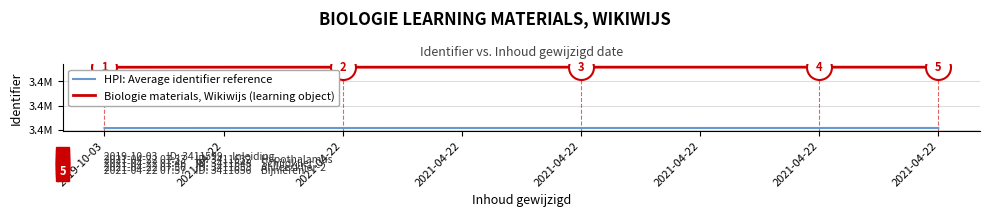

True or false: HPI: Average identifier reference has more than 0 interior local peaks.

False